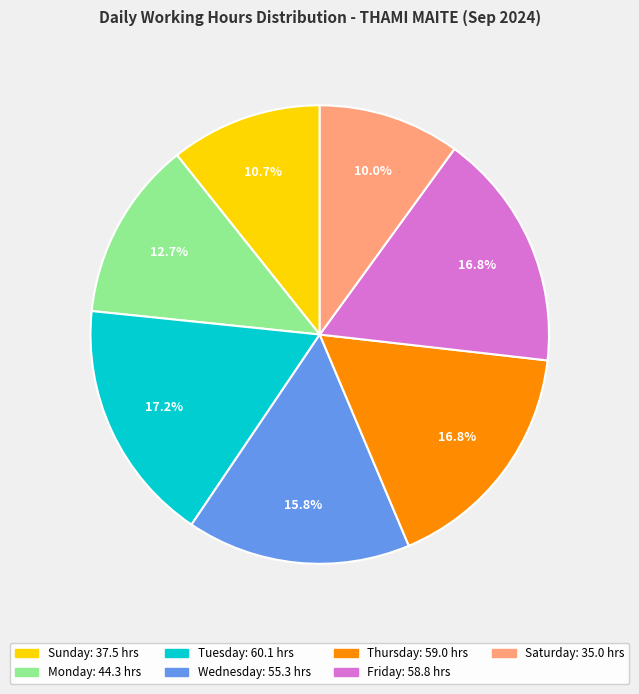

Is there any slice that represents more than half of the pie?

No